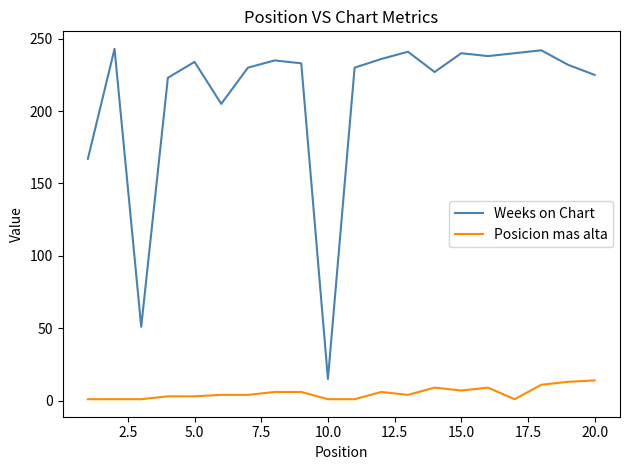

Rank the series by their average value, from lowest to highest.

Posicion mas alta, Weeks on Chart